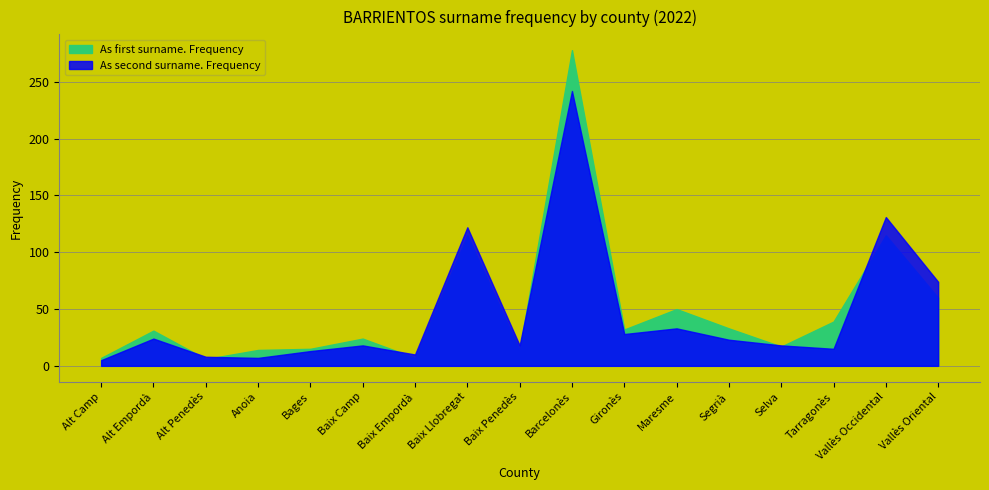

Which series changed the most between Baix Empordà and Selva?

As first surname. Frequency